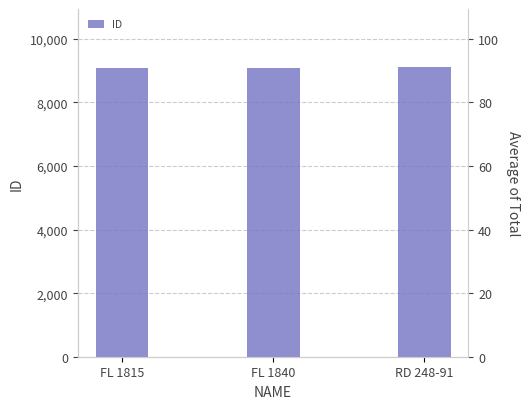

Reading left to right, what are all the values shown in this chart?

FL 1815=9078	FL 1840=9079	RD 248-91=9117